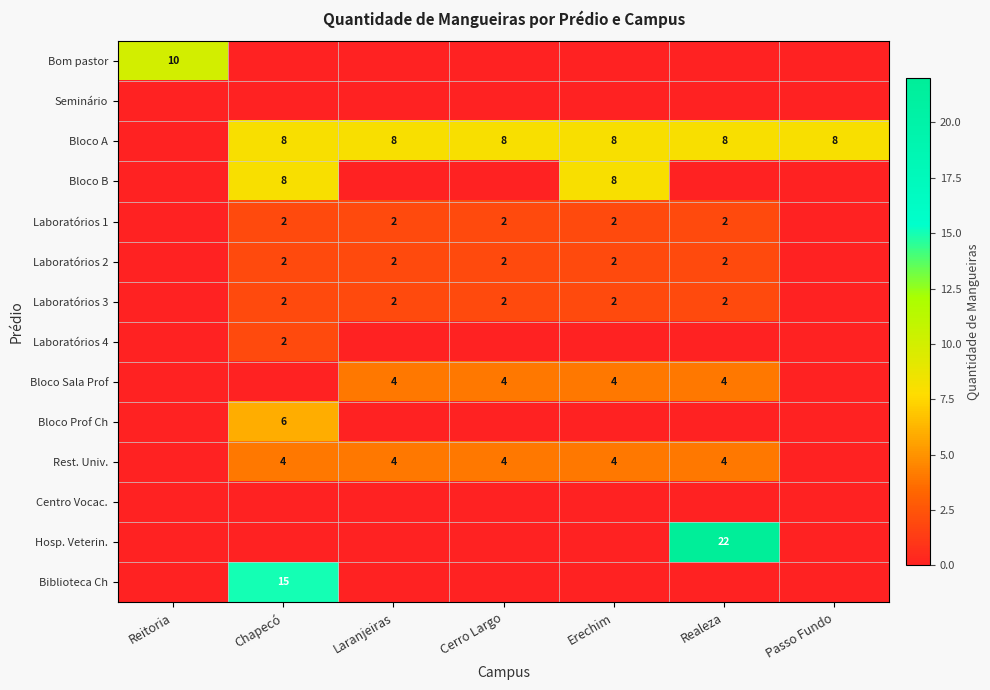

True or false: Laboratórios 2 has a value of 1 at Cerro Largo.

False